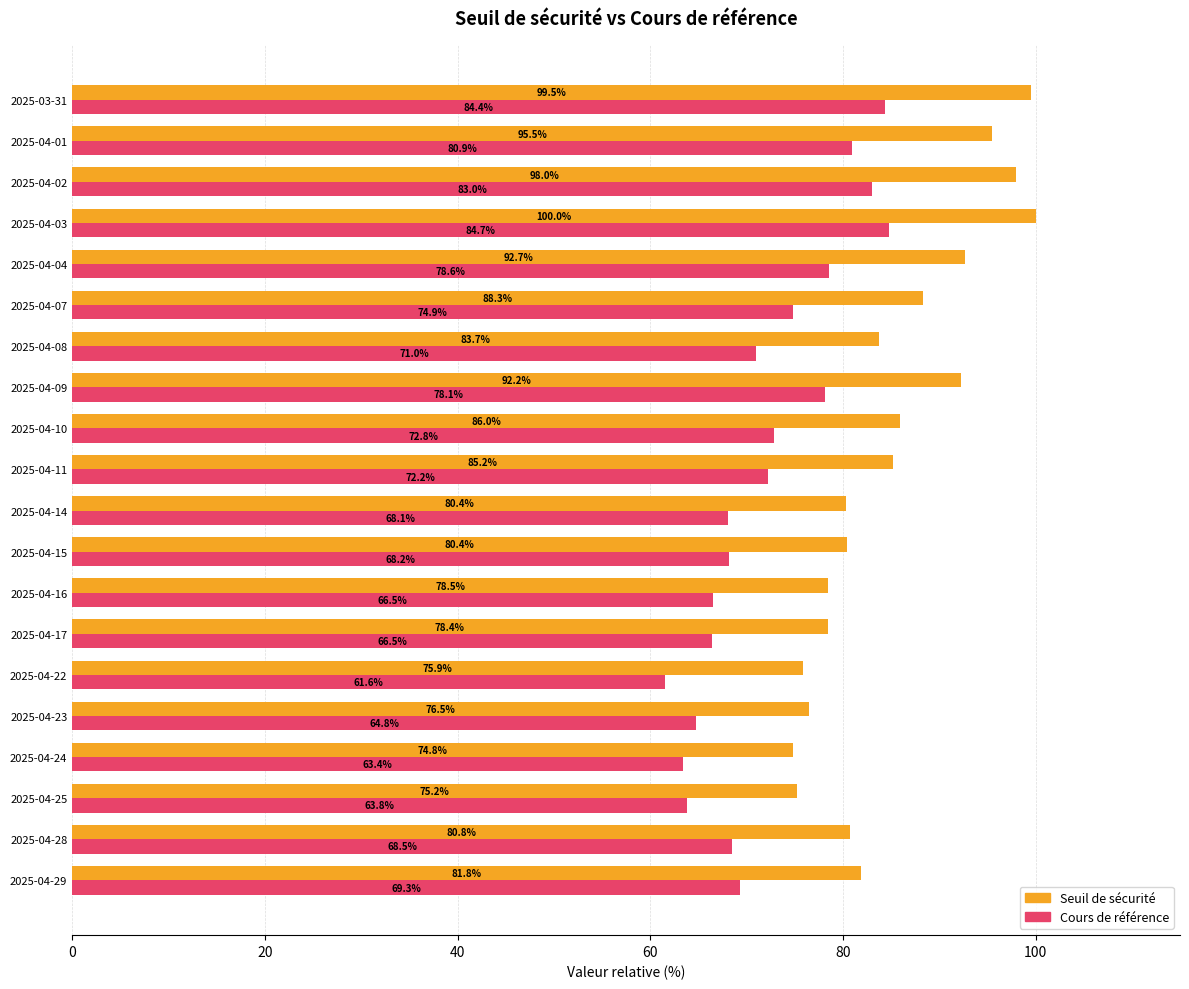

Where is Cours de référence nearest to the value 73?

2025-04-10